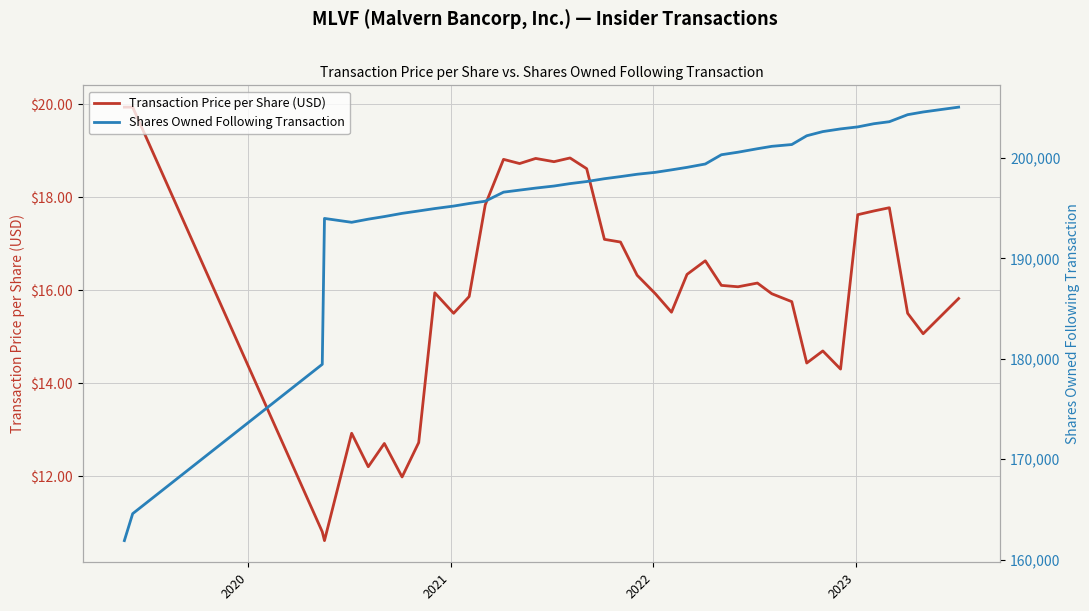

Which series has the largest total across all categories?

Shares Owned Following Transaction